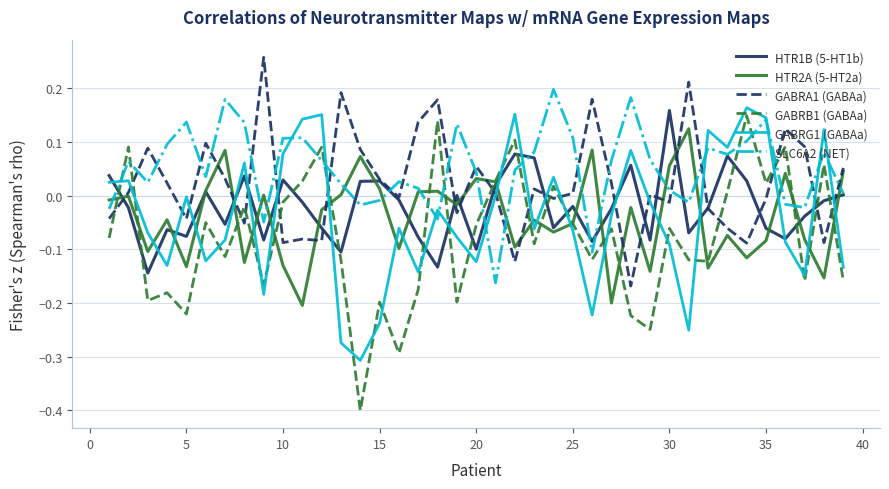

Which series has the largest range (max minus min)?

GABRB1 (GABAa)